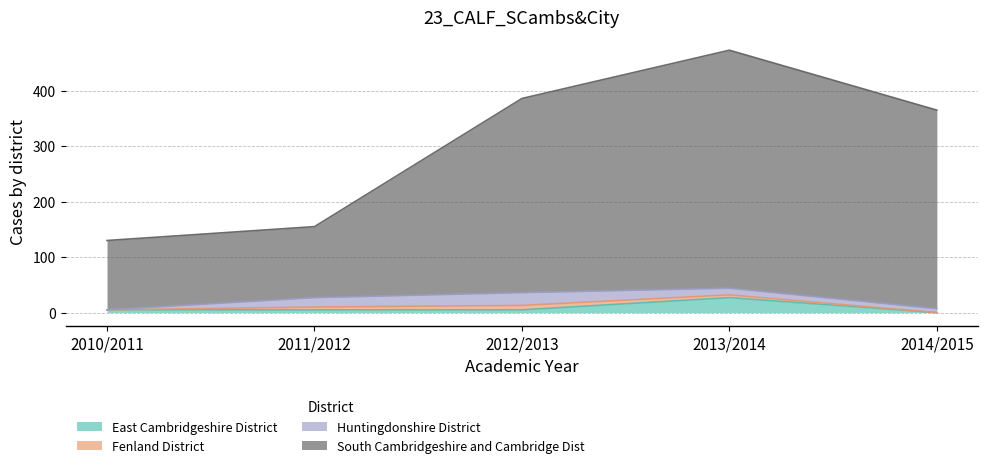

At which label does East Cambridgeshire District first exceed 5?

2013/2014